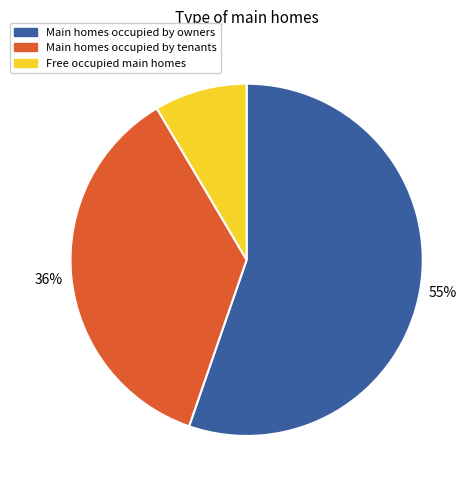

How many slices are in this pie chart?

3